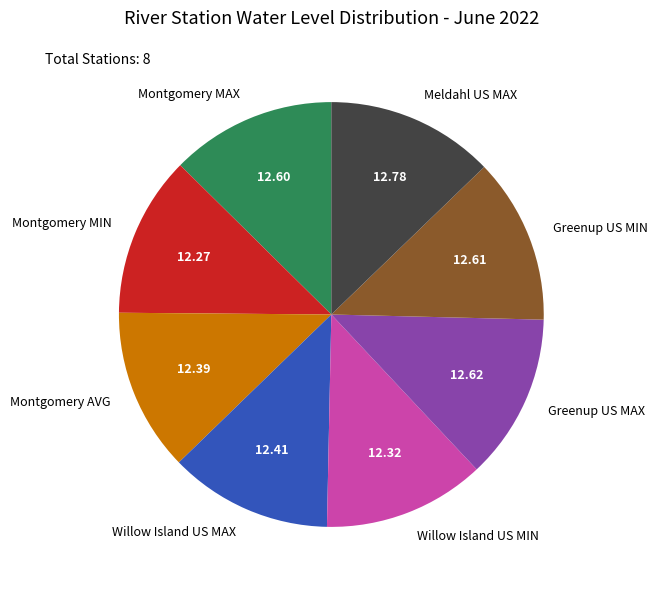

Count the number of slices in the pie.

8